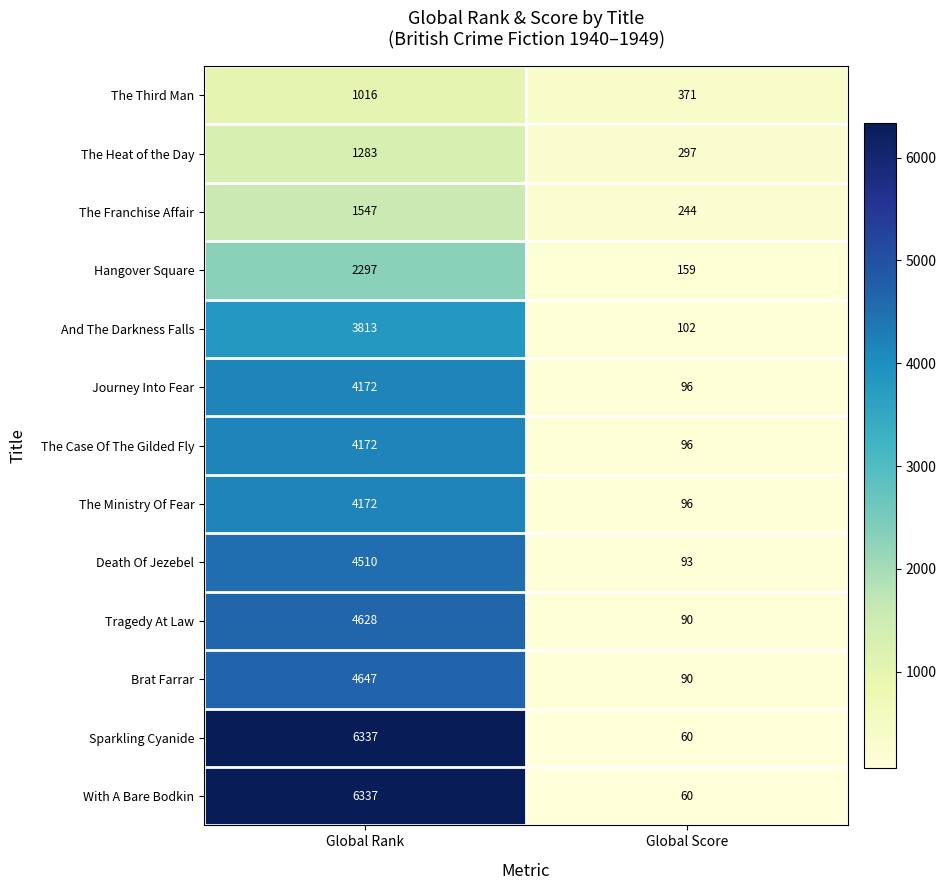

What is the difference between the highest and lowest values at Global Rank?

5321